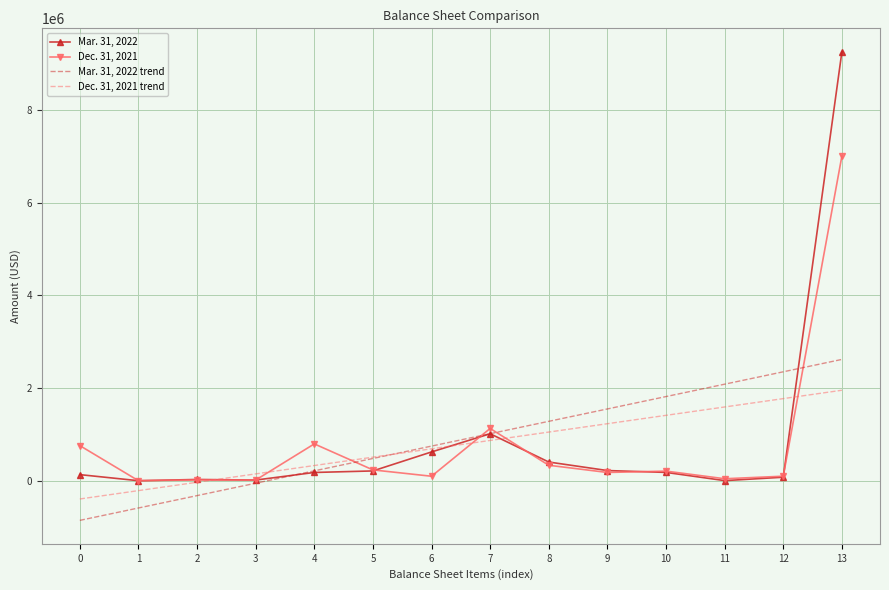

At 5, list the series in order from largest to smallest.

Dec. 31, 2021 trend, Mar. 31, 2022 trend, Dec. 31, 2021, Mar. 31, 2022